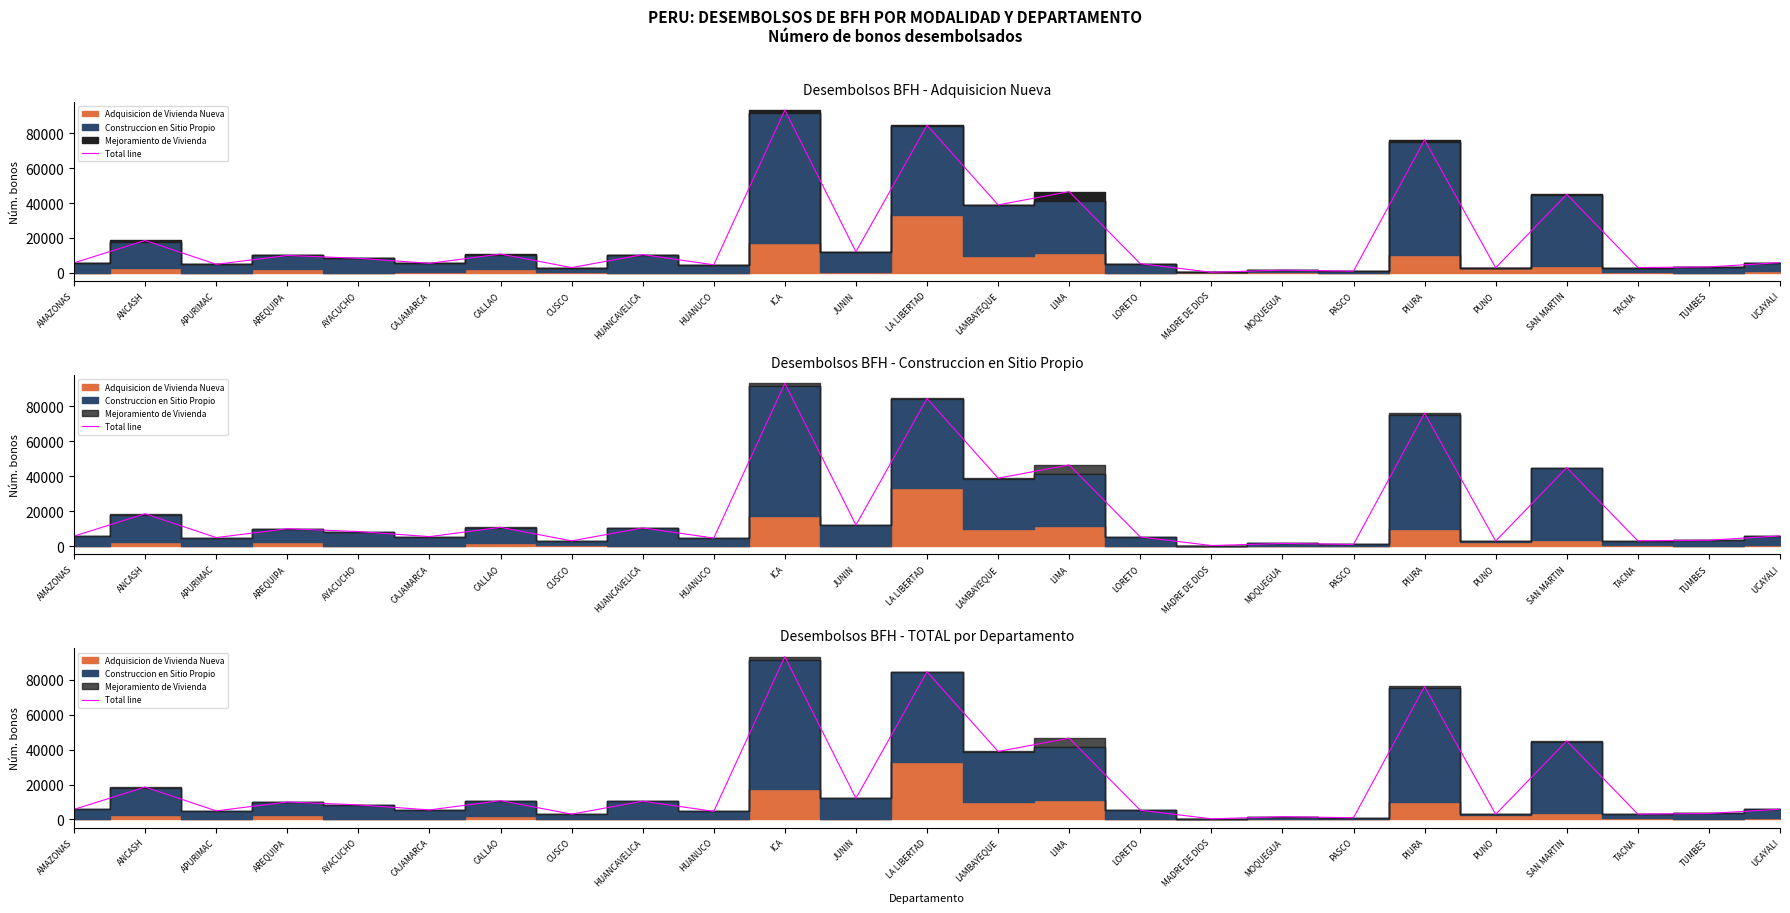

What is the label of the 12th point from the left?

JUNIN